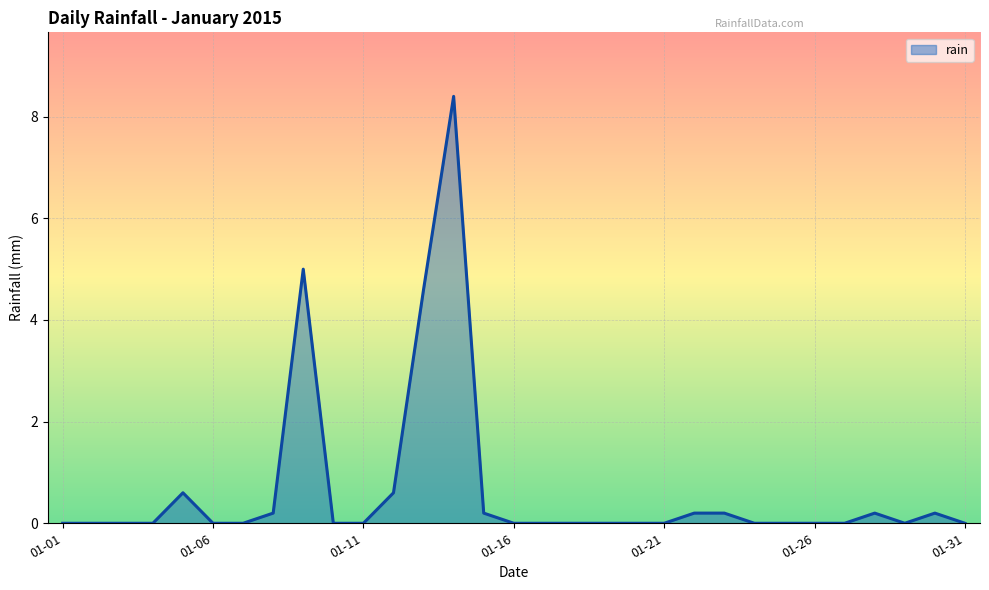

What is the difference between the maximum and minimum values?

8.4